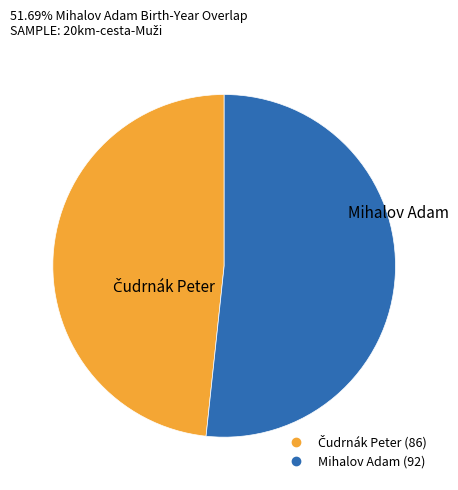

Which slice represents more than half of the pie?

Mihalov Adam